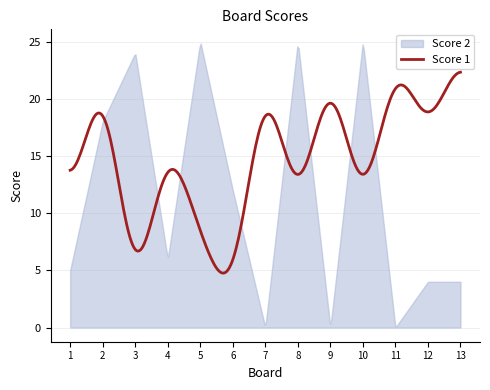

At 2, list the series in order from smallest to largest.

Score 2, Score 1